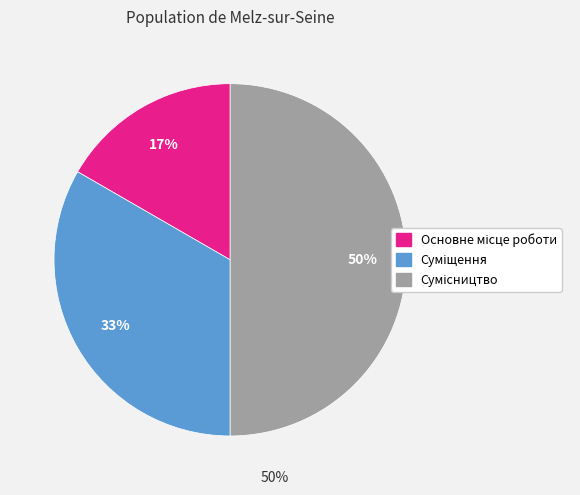

To the nearest percent, what is the average slice percentage?

33%